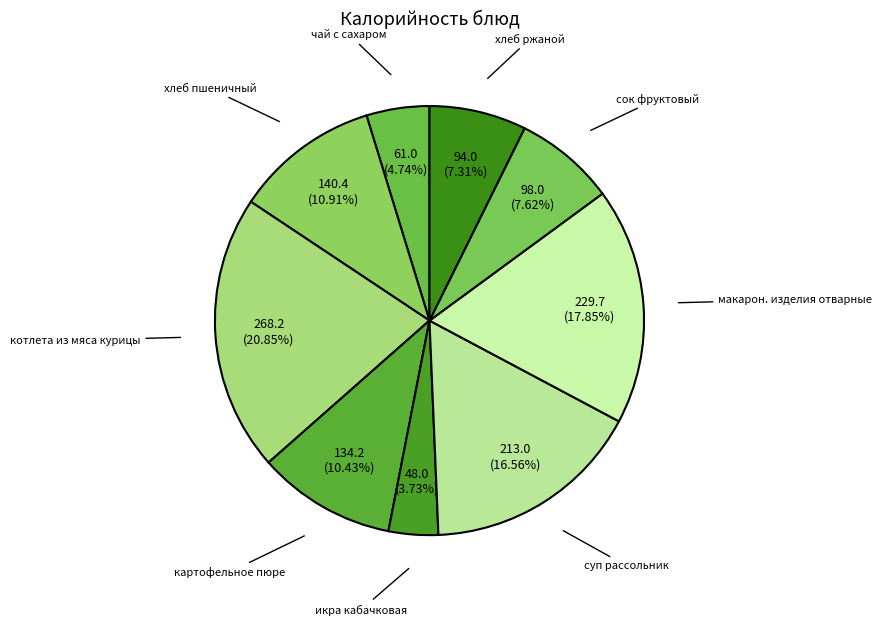

What is the largest slice in the pie chart?

котлета из мяса курицы